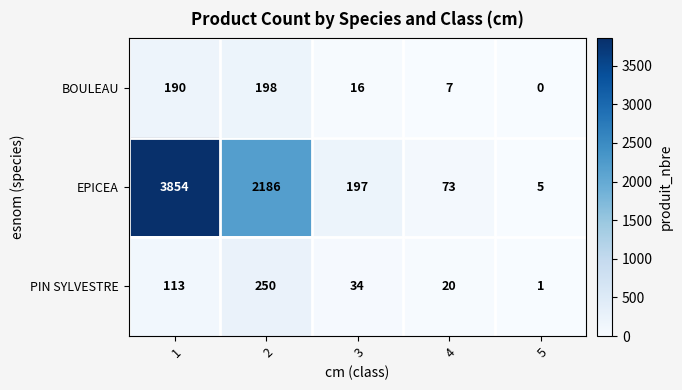

Count the number of categories in the chart.

5